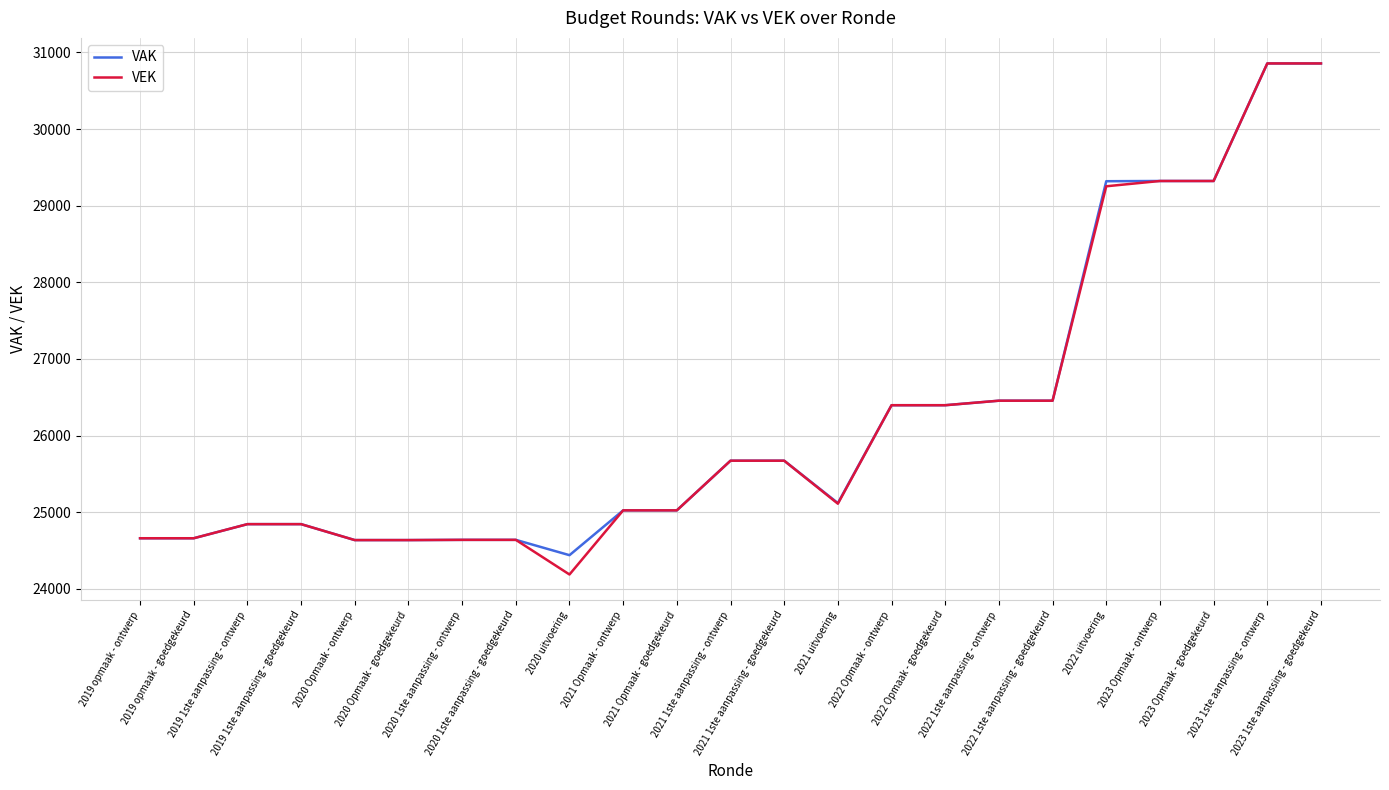

What is the difference between the VEK values at 2020 1ste aanpassing - goedgekeurd and 2021 Opmaak - goedgekeurd?

385